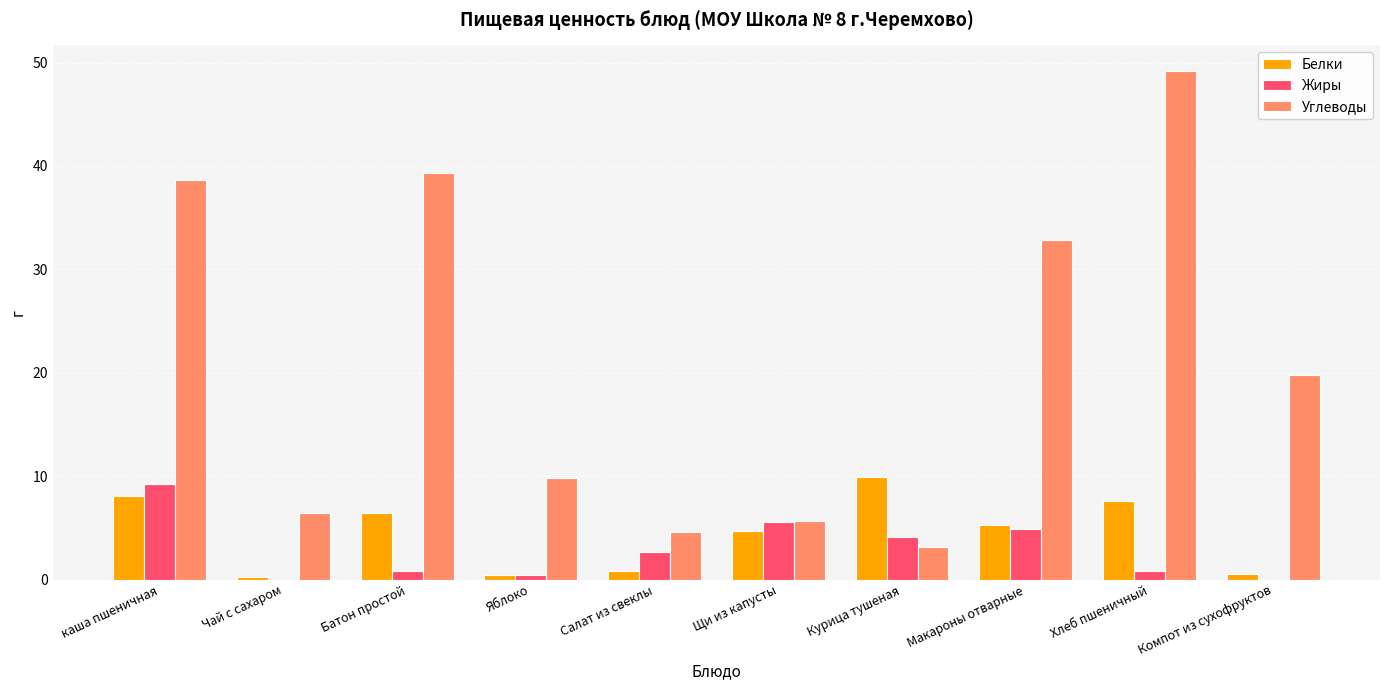

Is it true that Белки equals 13.9 at каша пшеничная?

False